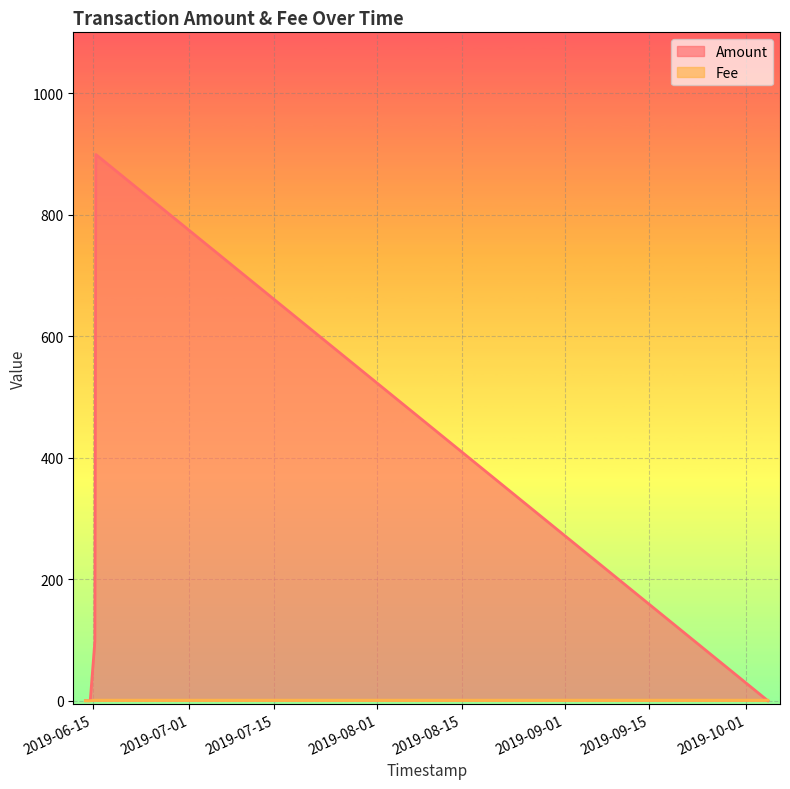

True or false: Fee and Amount cross at least once.

True